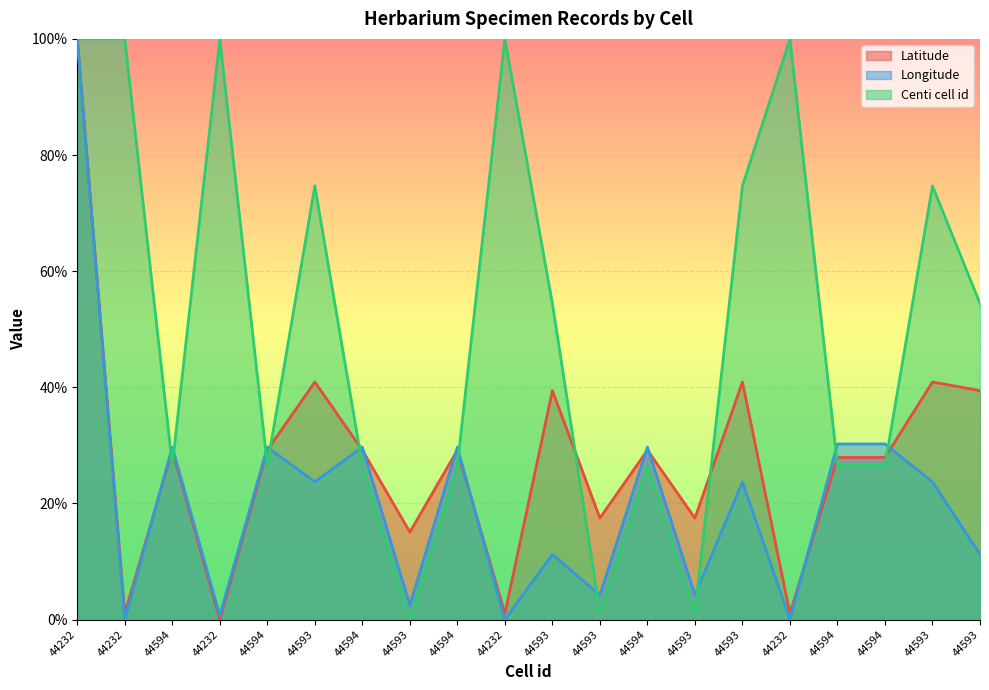

What is the total value across all series at 44593?

1.4